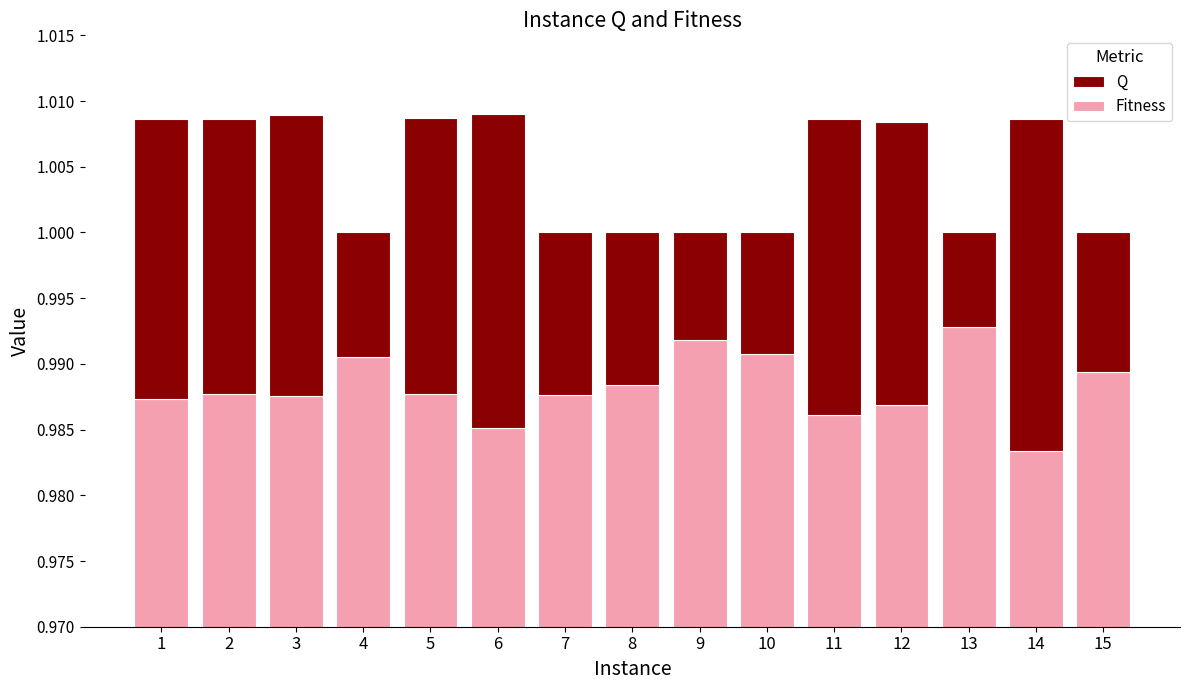

Which label corresponds to the smallest value in the chart?

13